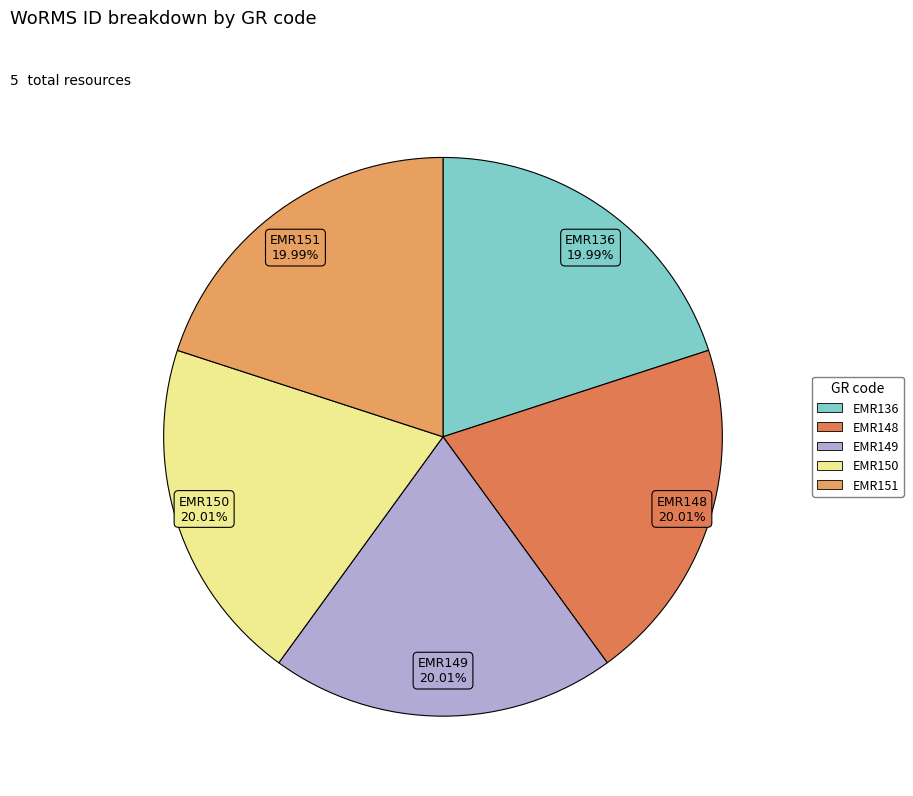

Combined, do EMR148 and EMR150 account for over 50%?

No